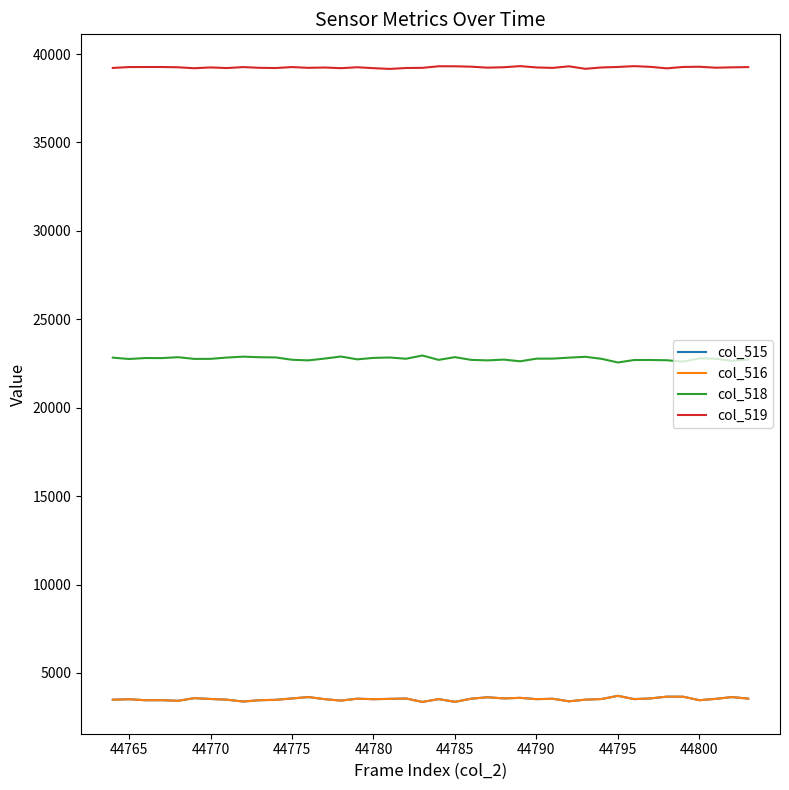

What is the highest value of the col_515 series?

3706